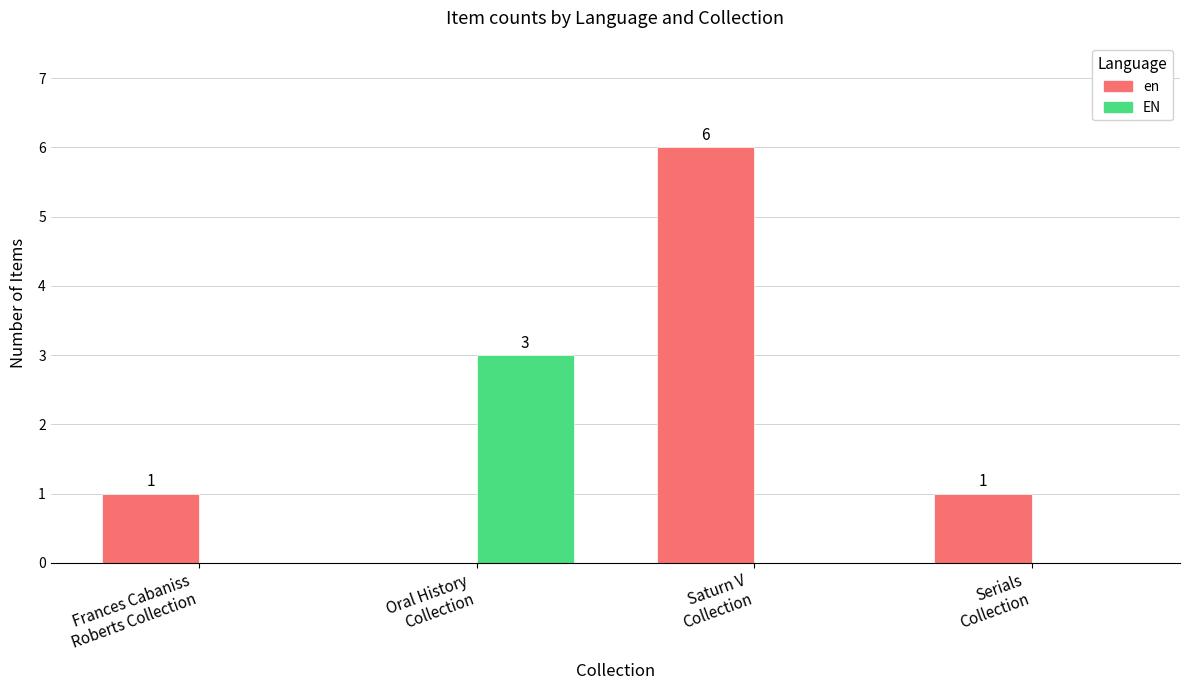

Count the number of categories in the chart.

4